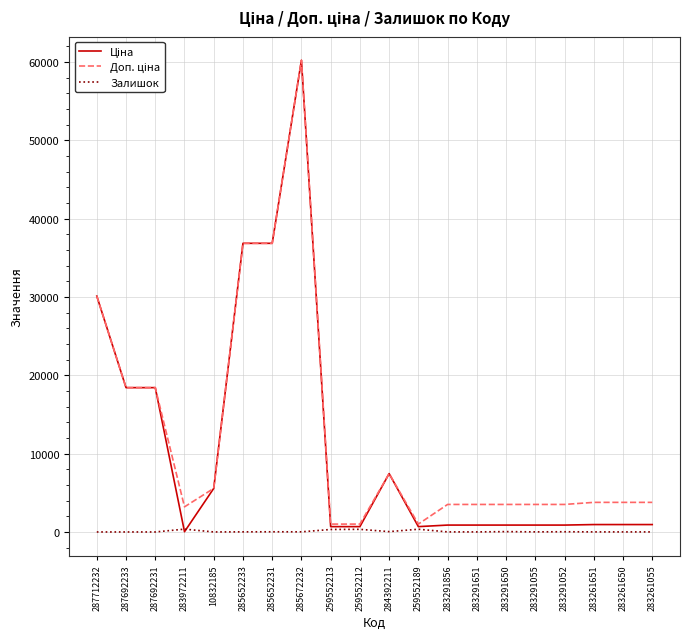

The value of Залишок at 287692233 is 0.0. True or false?

True